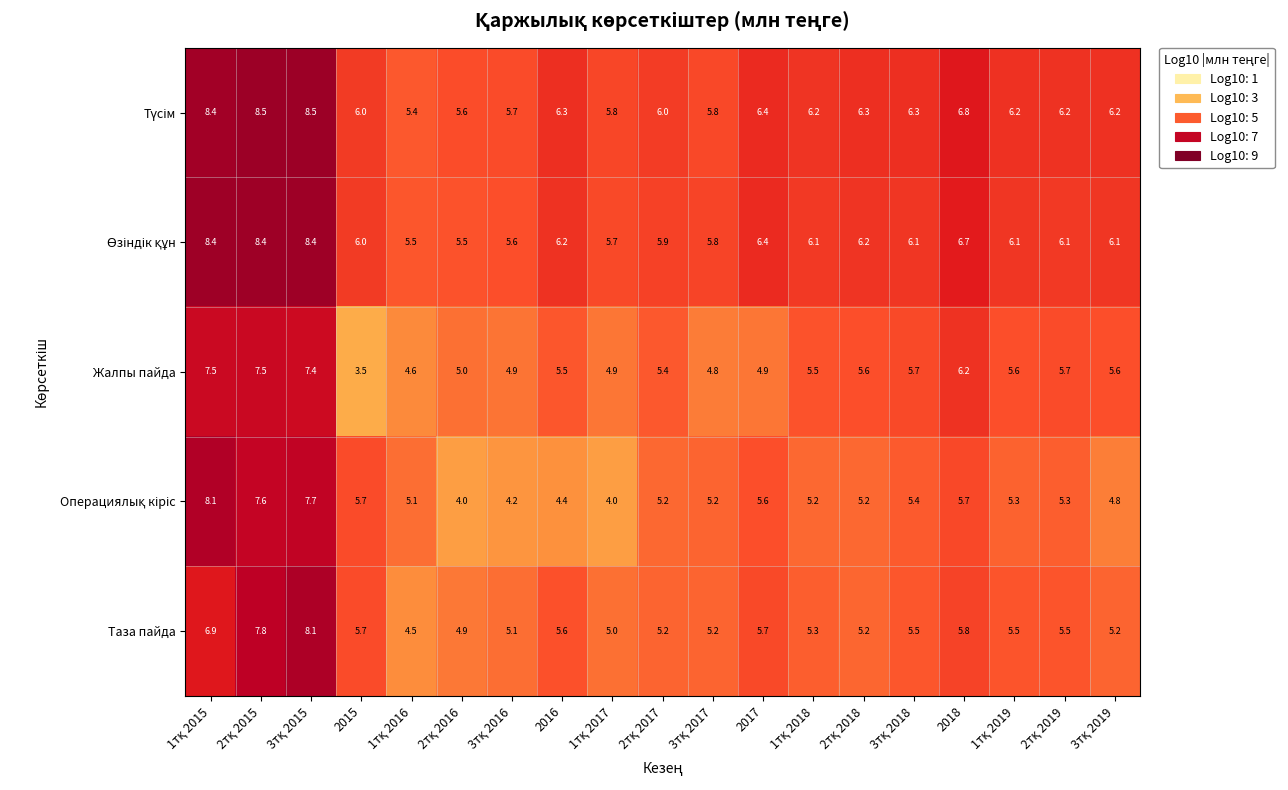

What is the total value across all series at 2016?

28.0